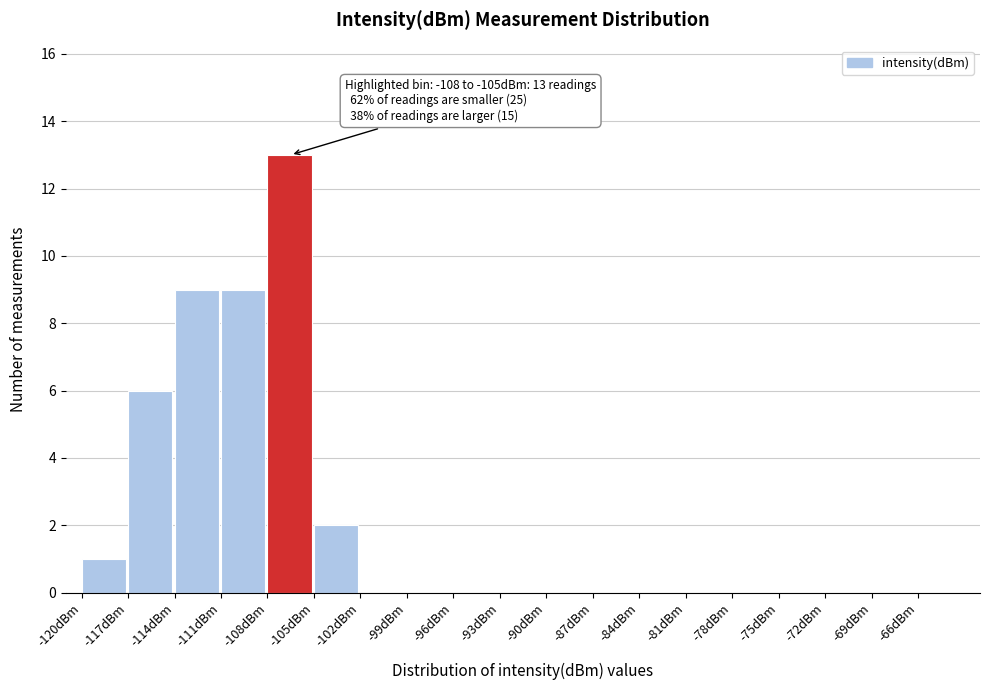

Which range on the x-axis has the tallest bar?

-108 to -105